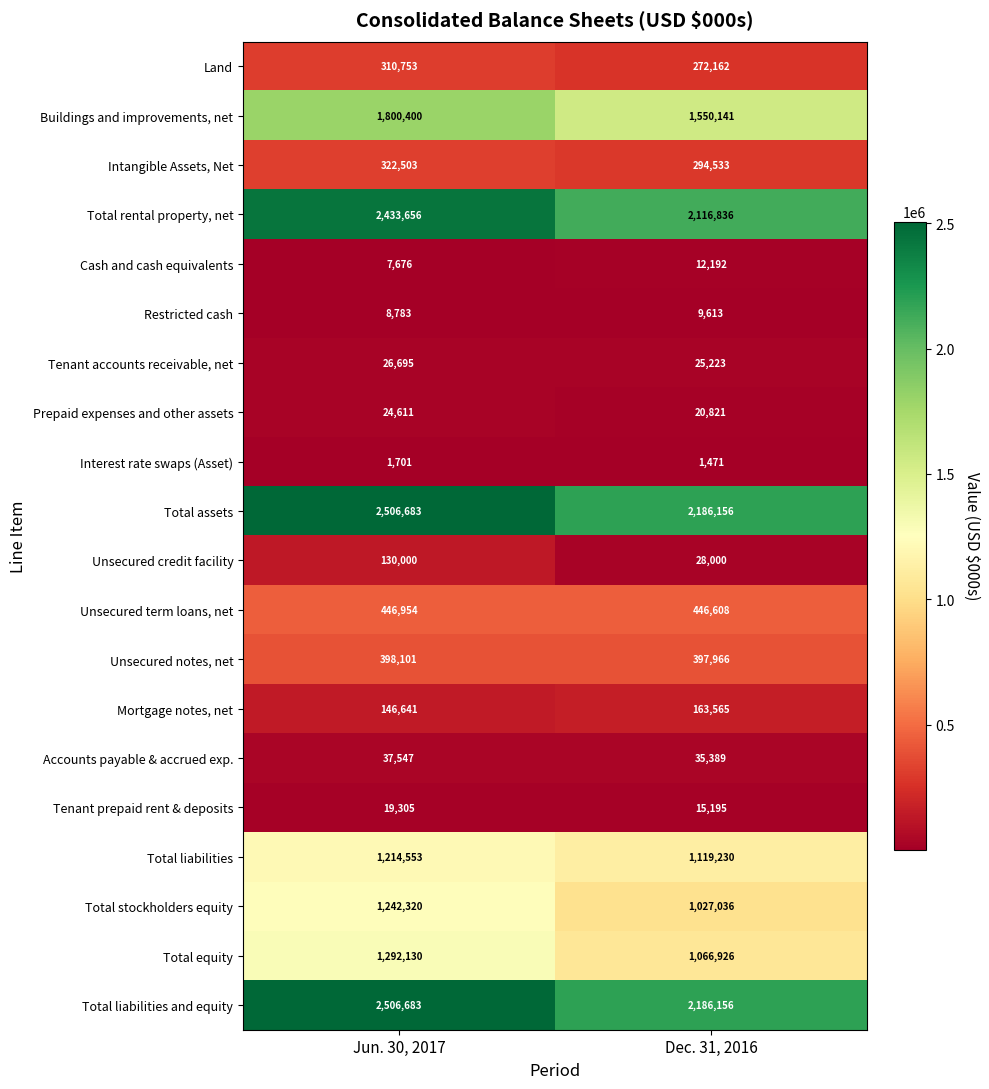

What is the difference between the Total liabilities values at Dec. 31, 2016 and Jun. 30, 2017?

95323